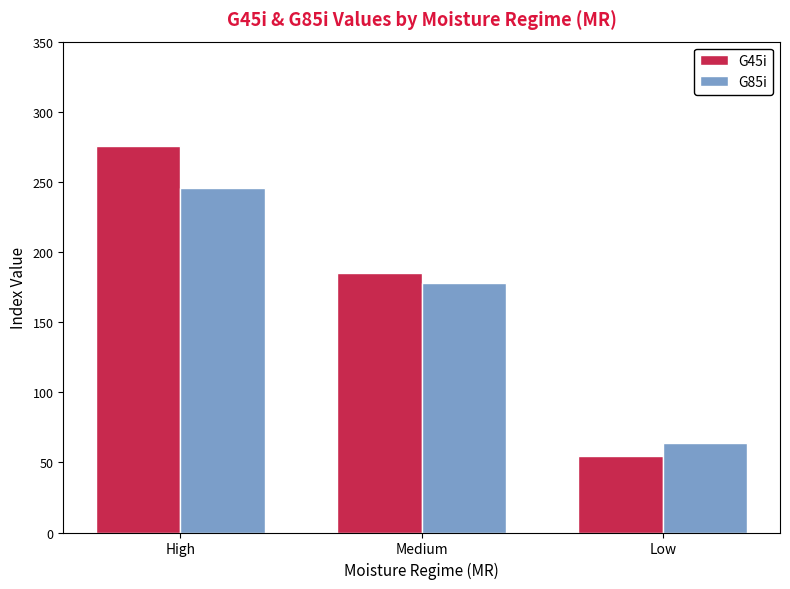

Rank the categories by G85i value from highest to lowest.

High, Medium, Low